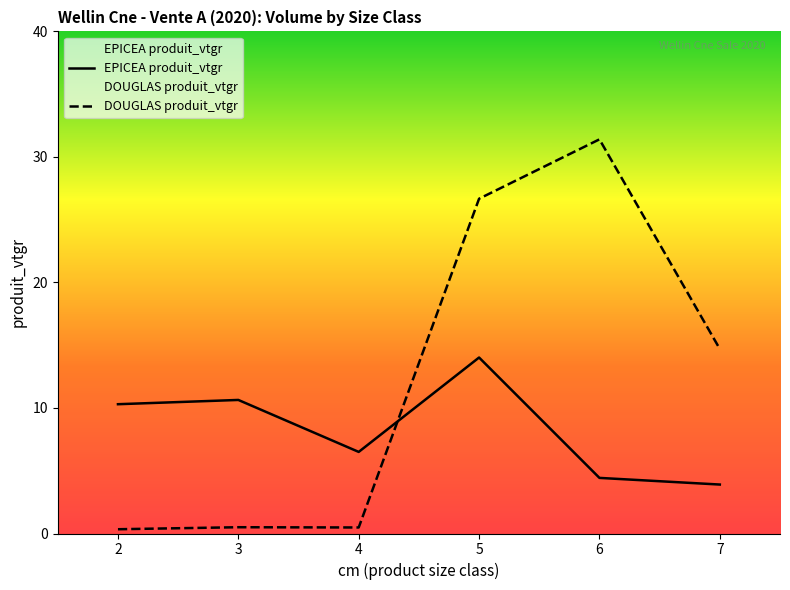

What is the value of the DOUGLAS produit_vtgr point at the 5th from the left?

31.4